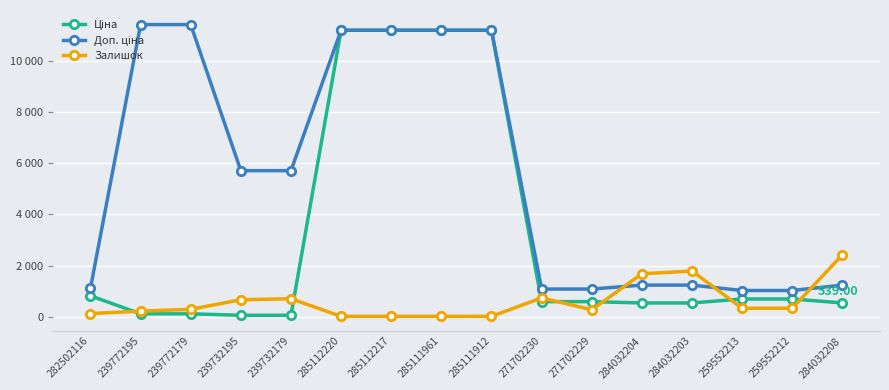

Is this an area chart (filled region under the line)?

No